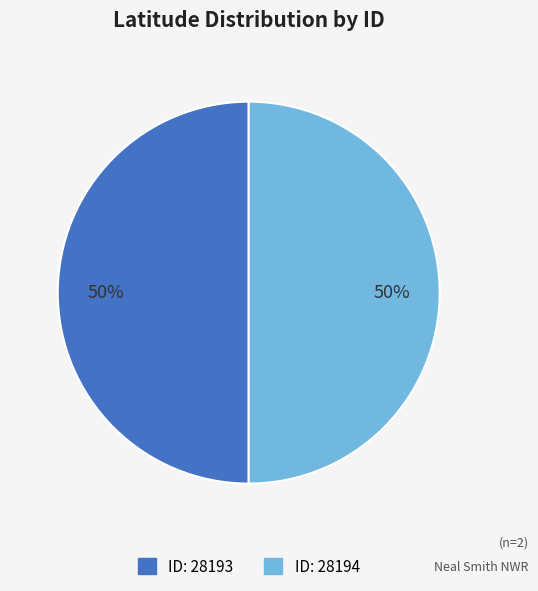

To the nearest percent, what is the average slice percentage?

50%